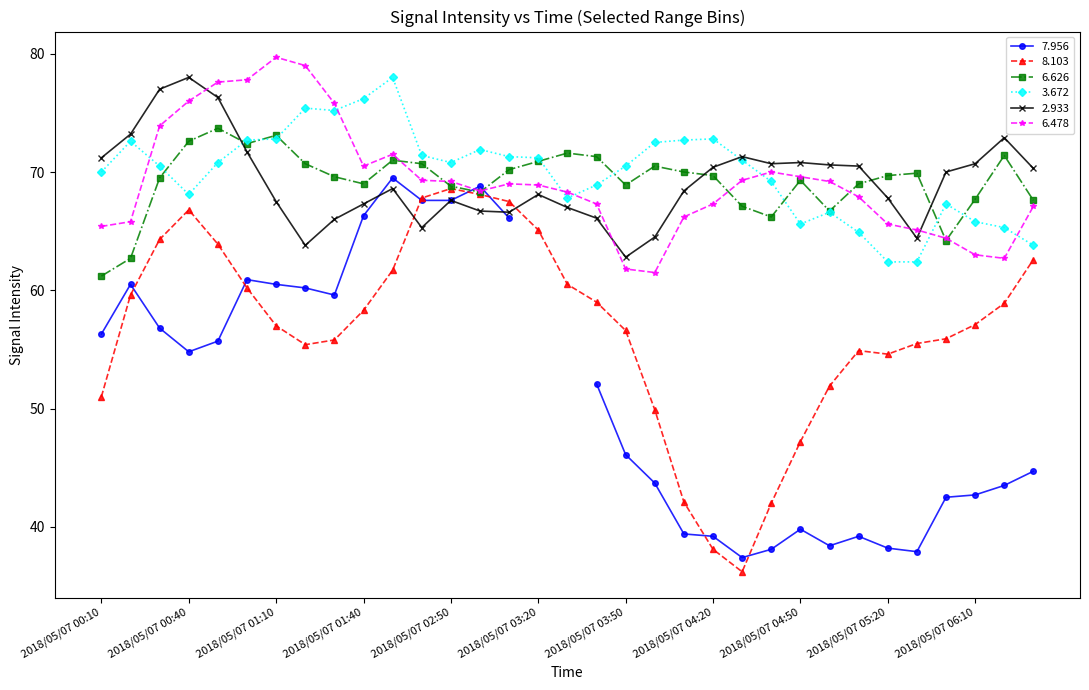

Which category has the lowest value in the 6.626 series?

2018/05/07 00:10